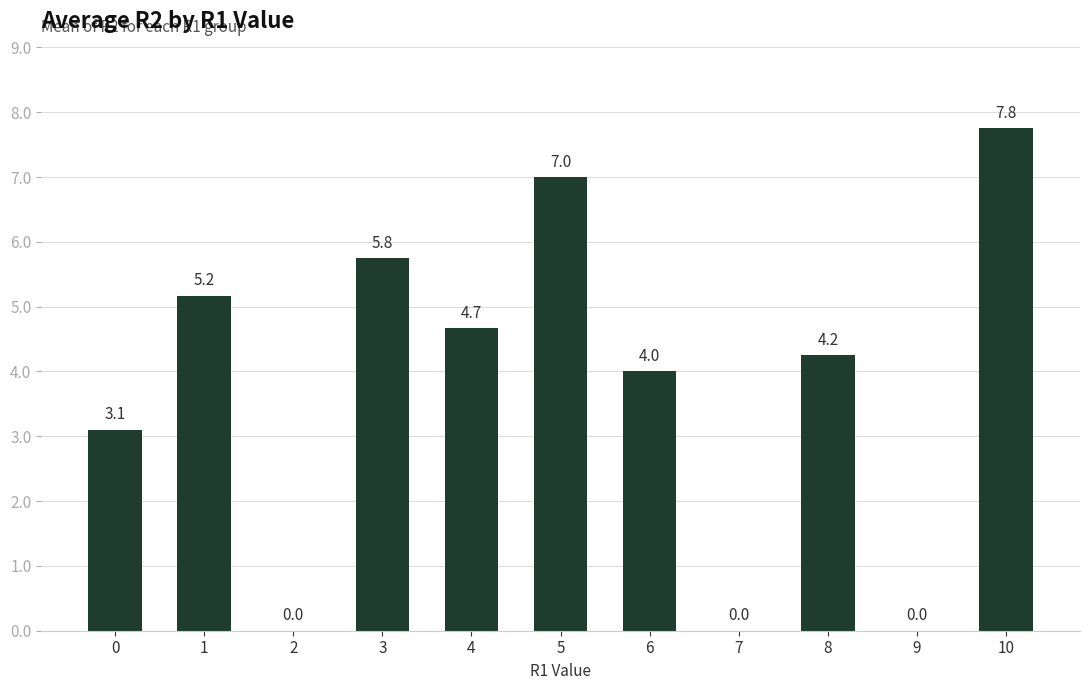

Count the number of categories in the chart.

11